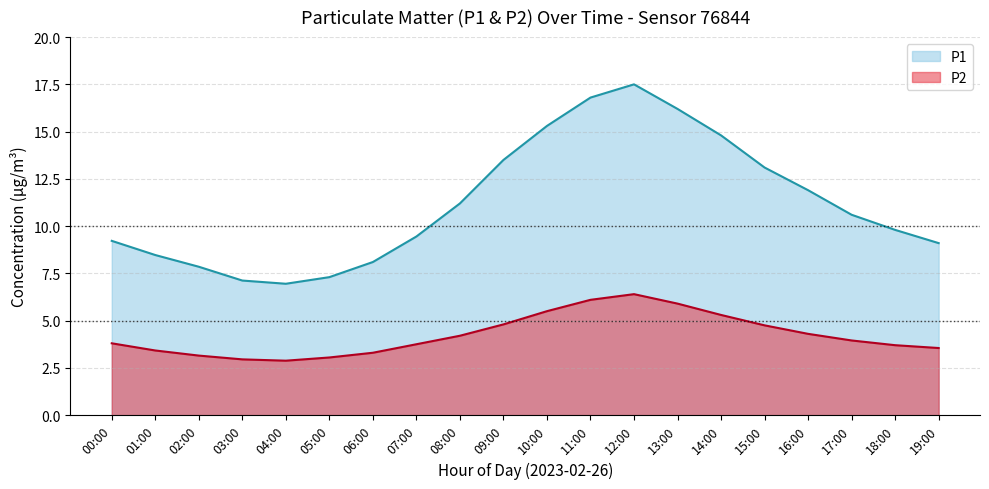

The P2 series shows 2.9 at 04:00. True or false?

True